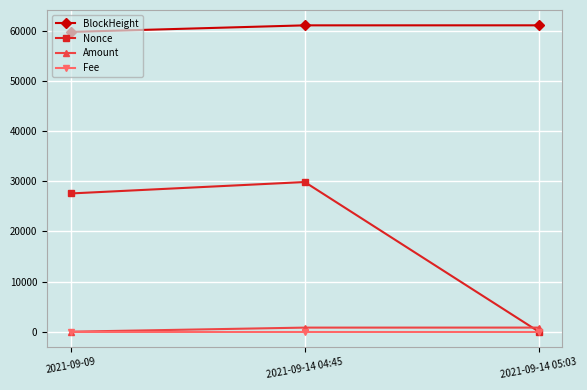

Which series has the largest total across all categories?

BlockHeight